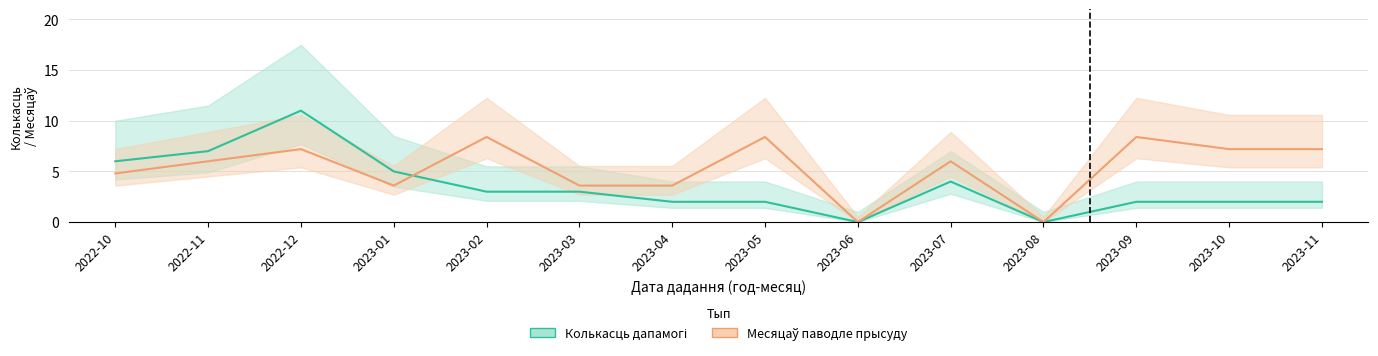

Which series has the largest total across all categories?

Месяцаў паводле прысуду